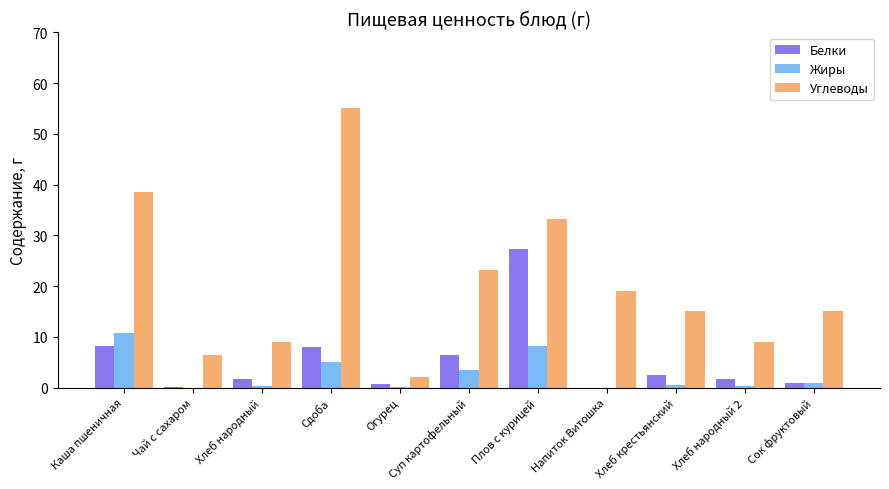

Read the Углеводы value at Хлеб крестьянский.

15.0